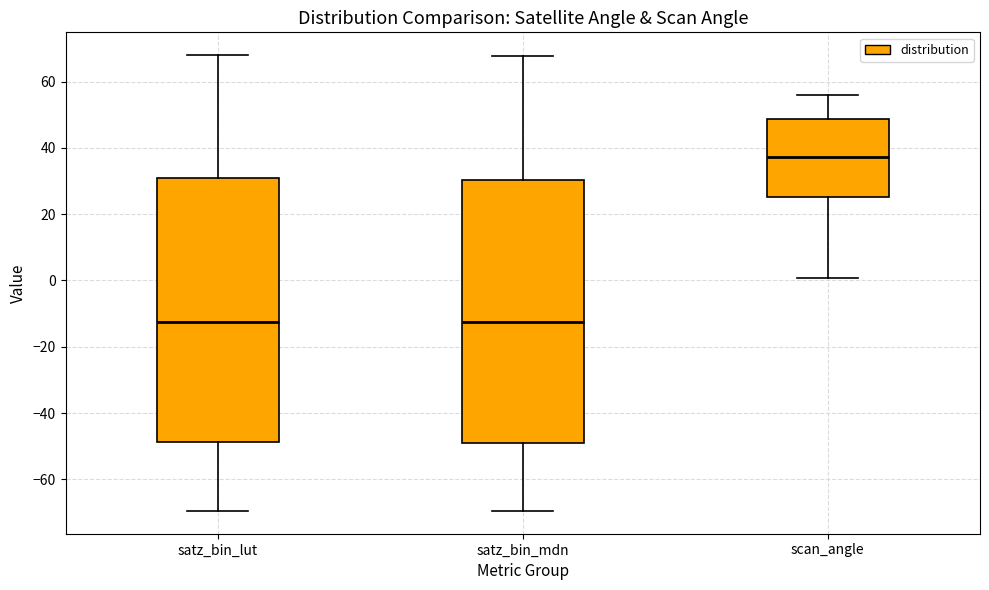

Where is the lower edge of the box for satz_bin_mdn on the y-axis? The values are not printed on the chart, so give them approximately, as read against the axis.

-48